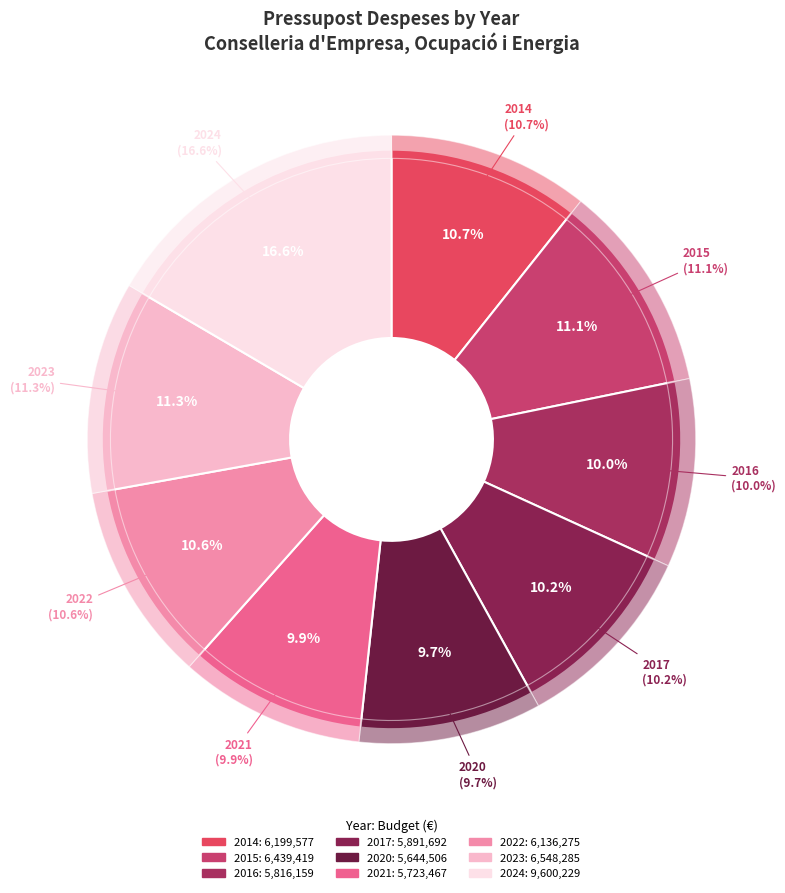

Which slice is the smallest?

2020